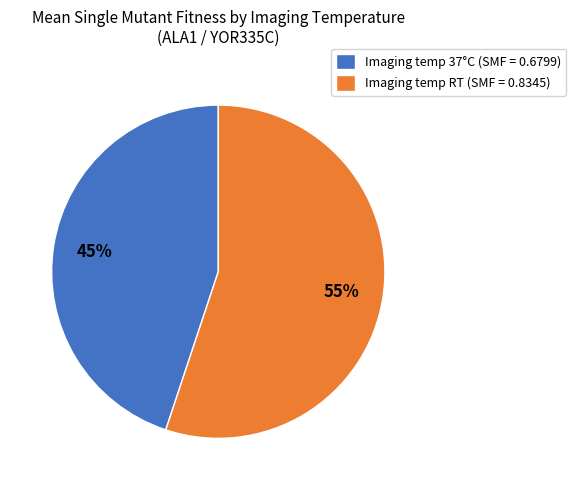

What percentage is the Imaging temp RT (SMF = 0.8345) slice, to the nearest percent?

55%